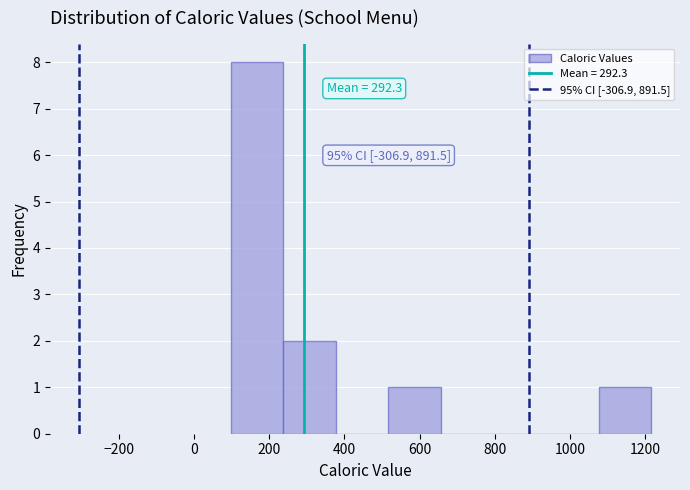

Which range on the x-axis has the tallest bar?

100 to 240